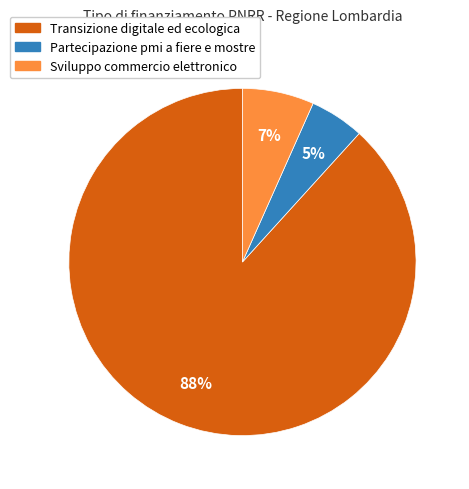

Is there a majority slice in this chart?

Yes